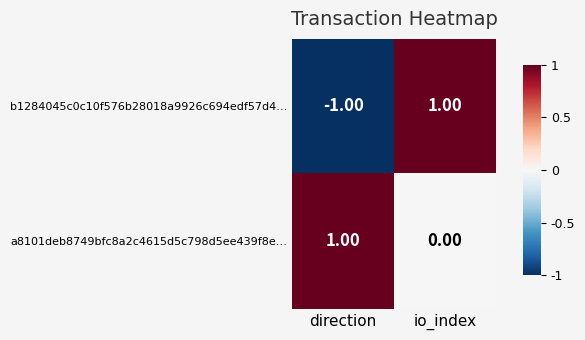

At which category is the sum across all series the highest?

io_index